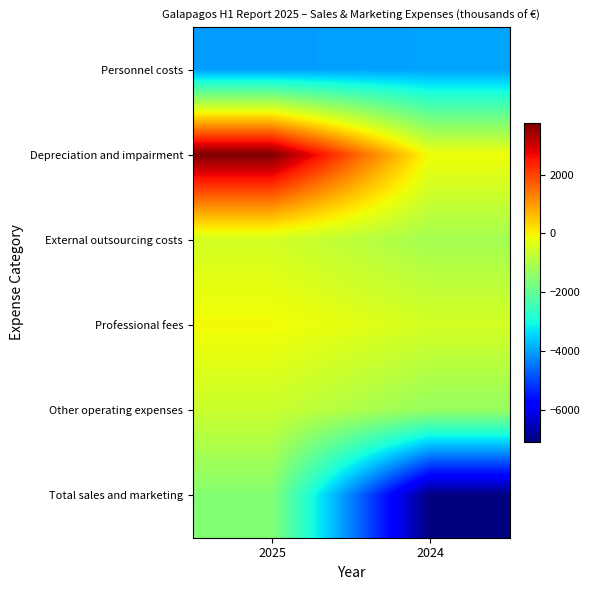

How many data points does each series have?

2